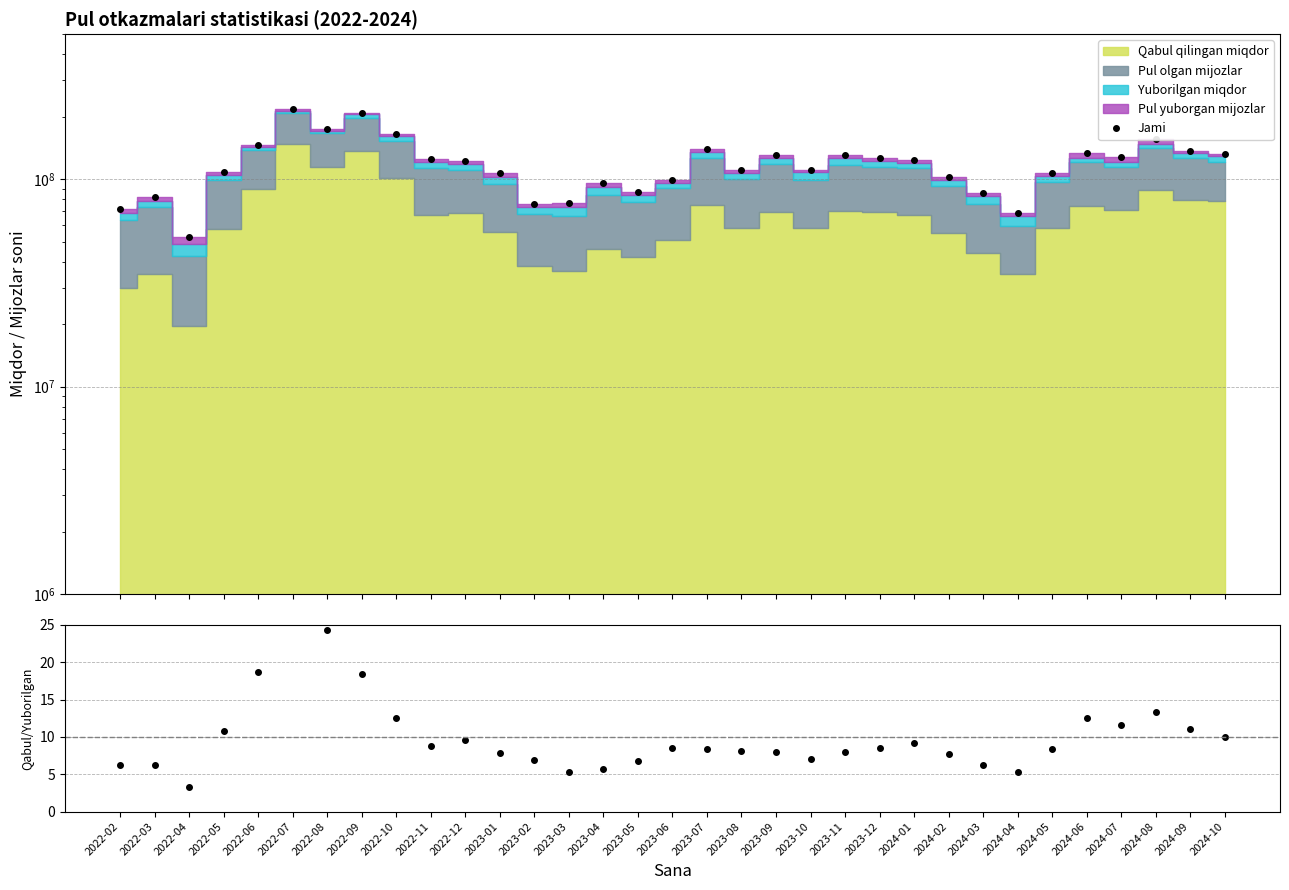

Where is Jami nearest to the value 134629345?

2024-06